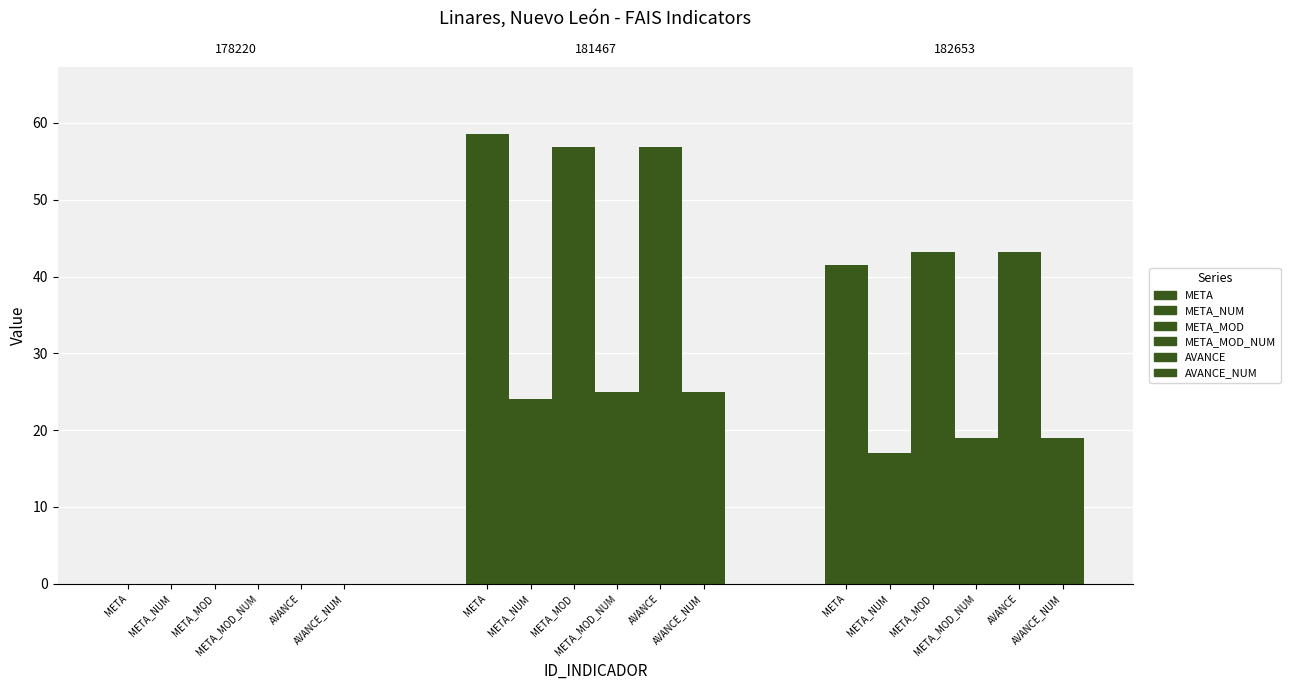

Rank the categories by META_MOD value from lowest to highest.

178220, 182653, 181467